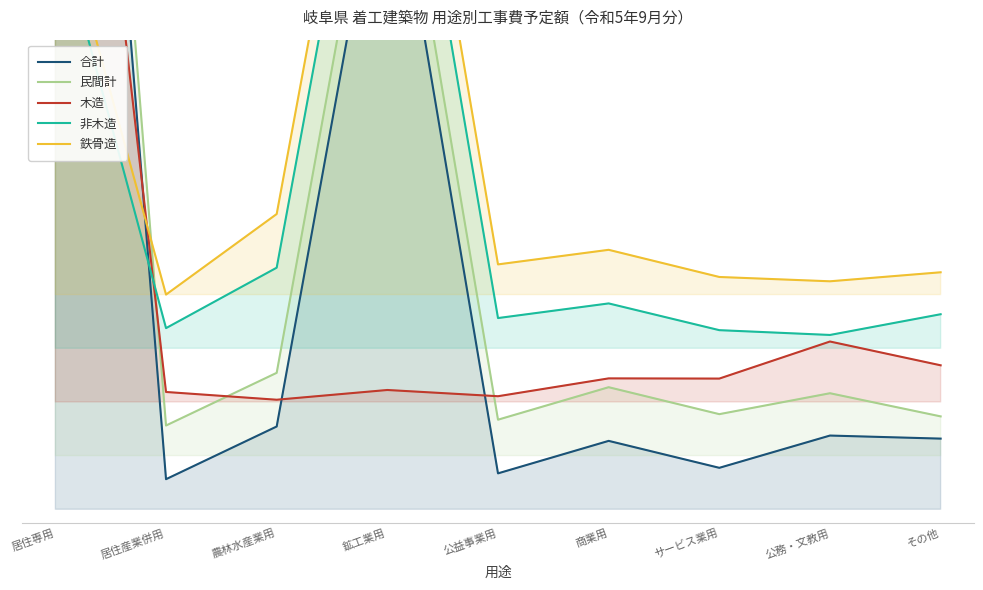

Is it true that 非木造 equals 27.0 at 居住産業併用?

True